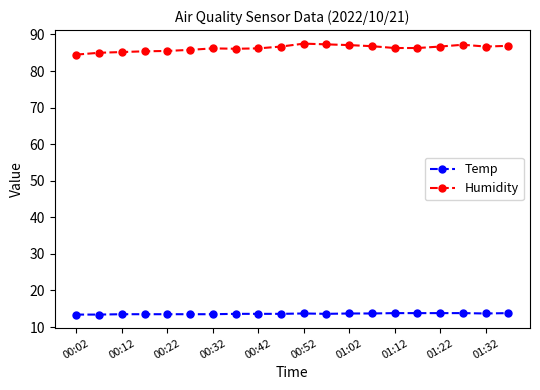

What is the difference between the maximum and minimum values in the Humidity series?

3.0